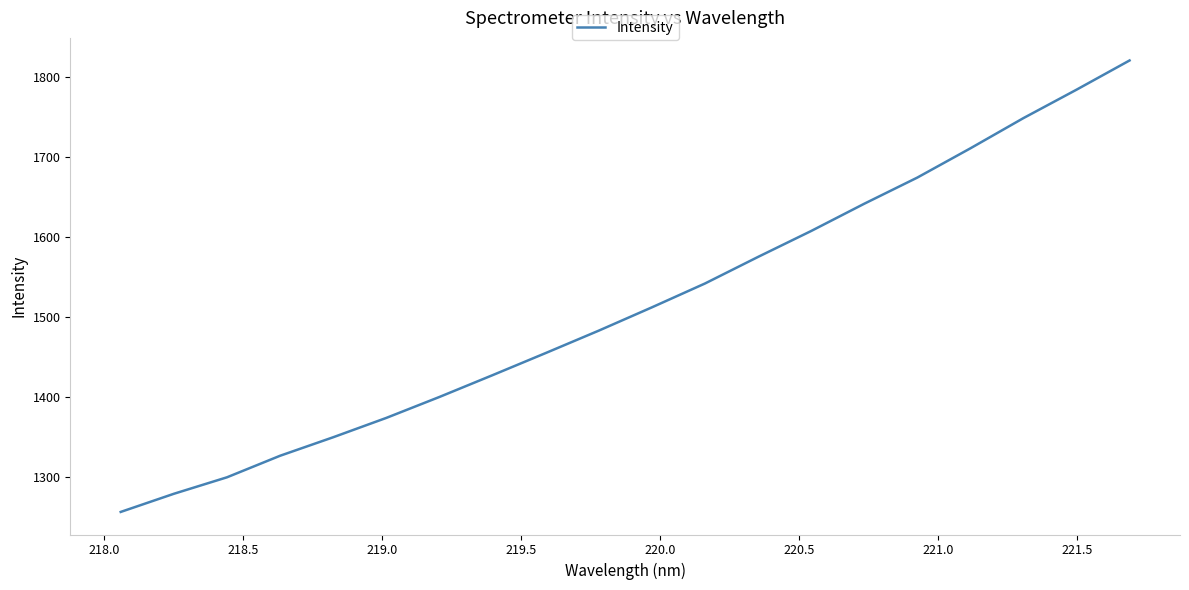

What is the smallest value displayed?

1256.6